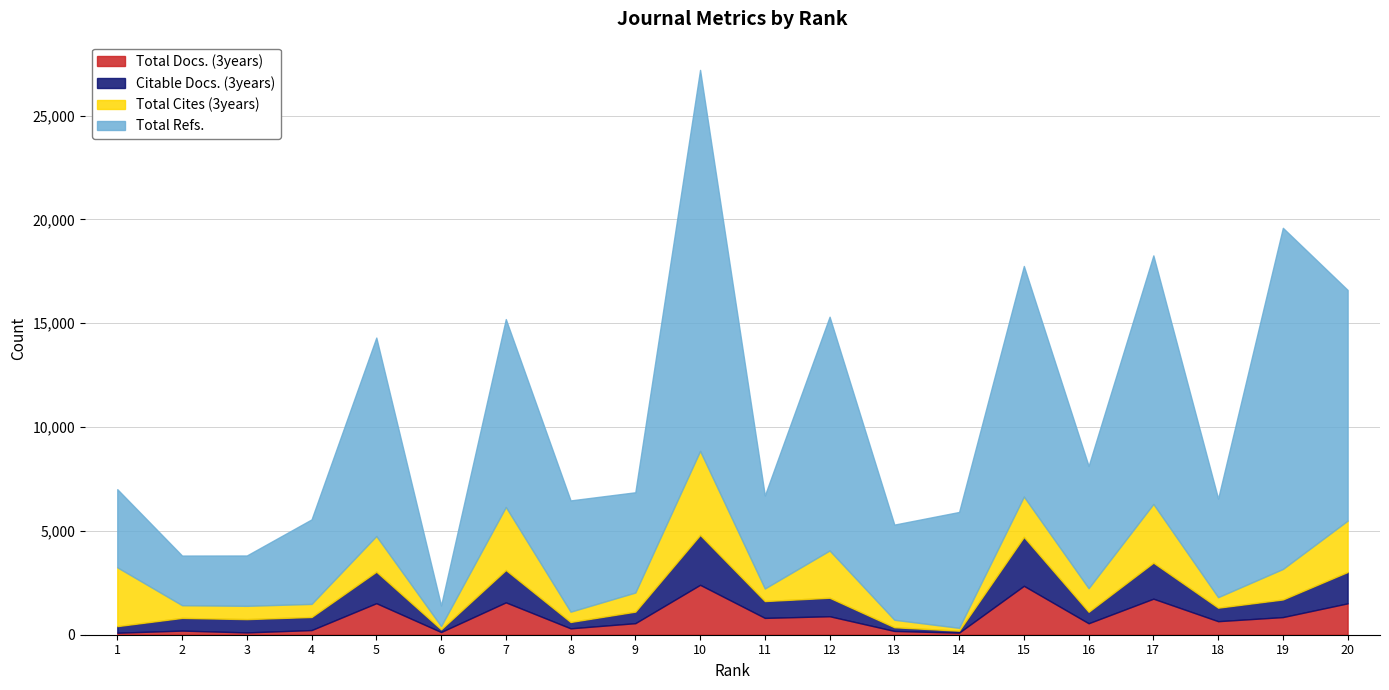

The value of Total Cites (3years) at 9 is 282. True or false?

False